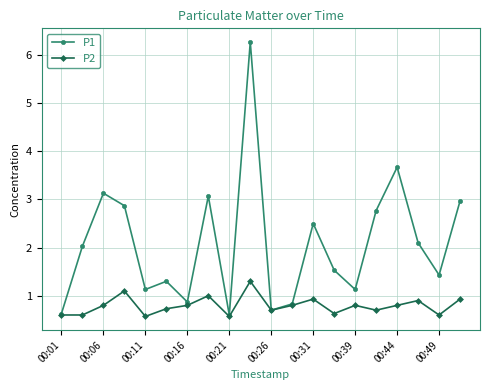

List the series in order of their overall mean, highest first.

P1, P2